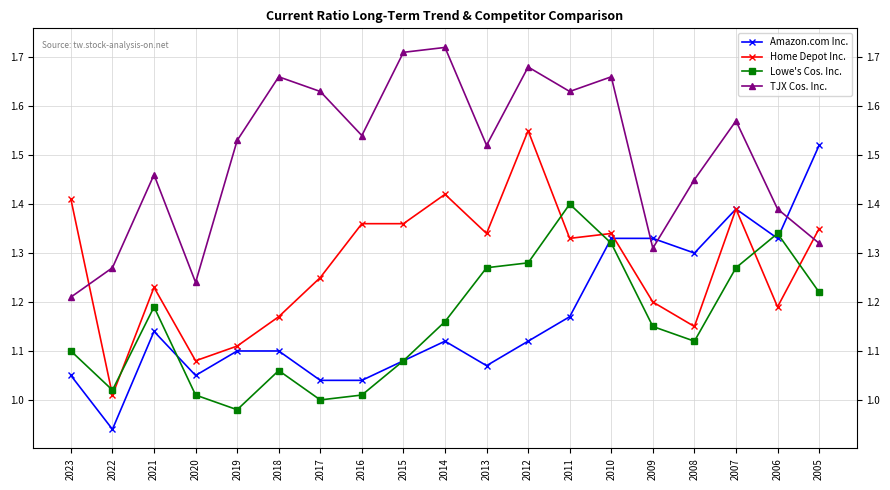

Count the number of data series in this chart.

4